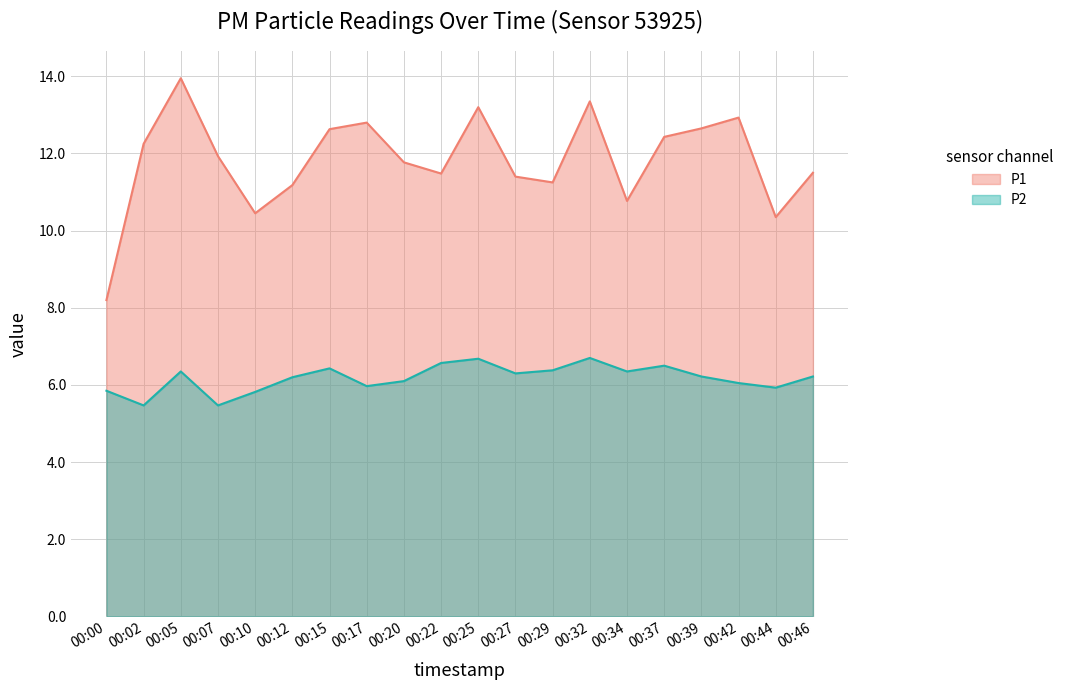

How many lines are shown in the chart?

2